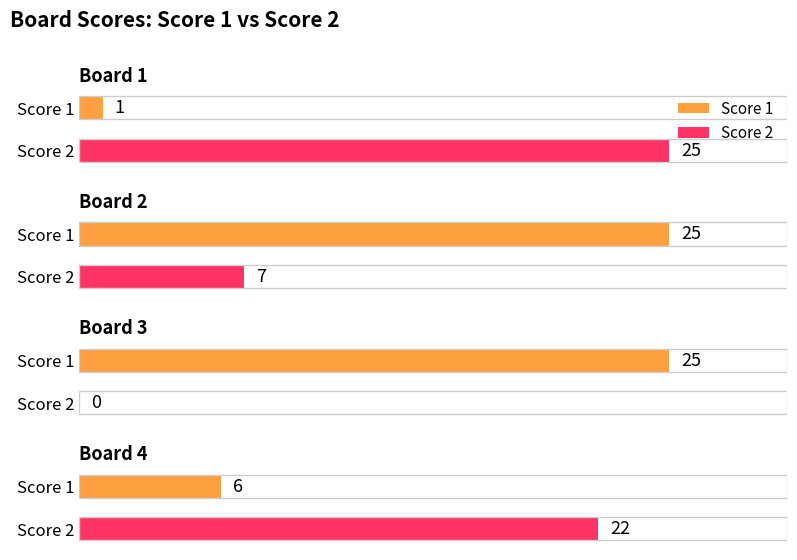

Between Board 1 and Board 3, which series saw the biggest shift?

Score 2